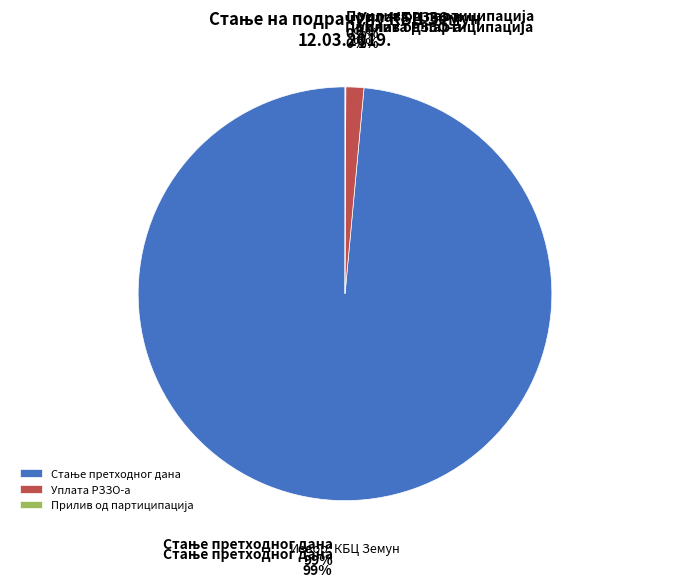

How many segments does this pie chart have?

3